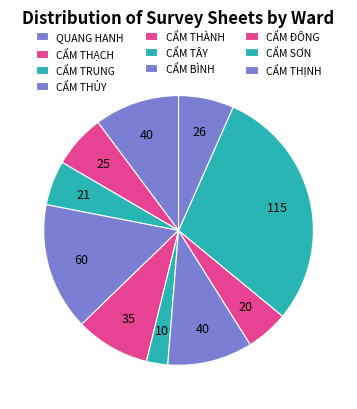

Count the number of slices in the pie.

10